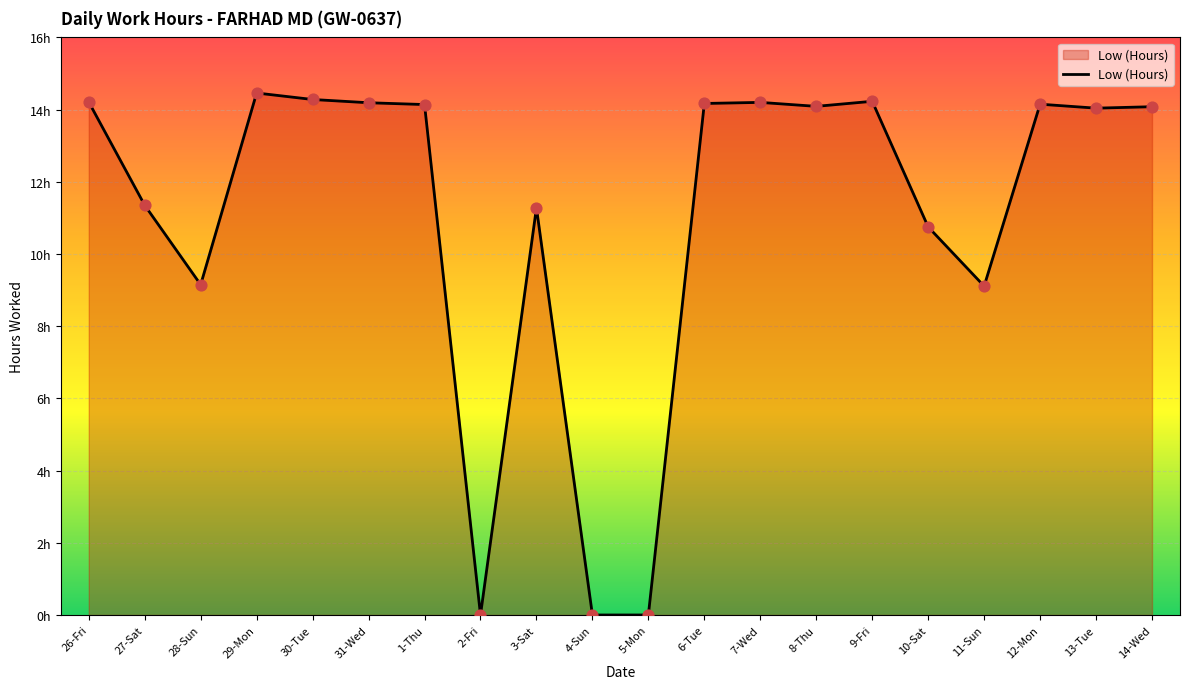

What is the change in value from 27-Sat to 8-Thu?

+2.7